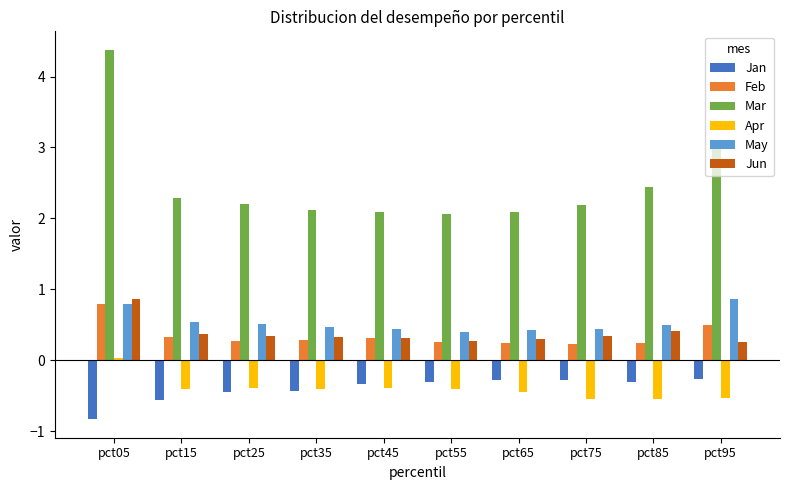

What is the total value across all series at pct05?

6.0